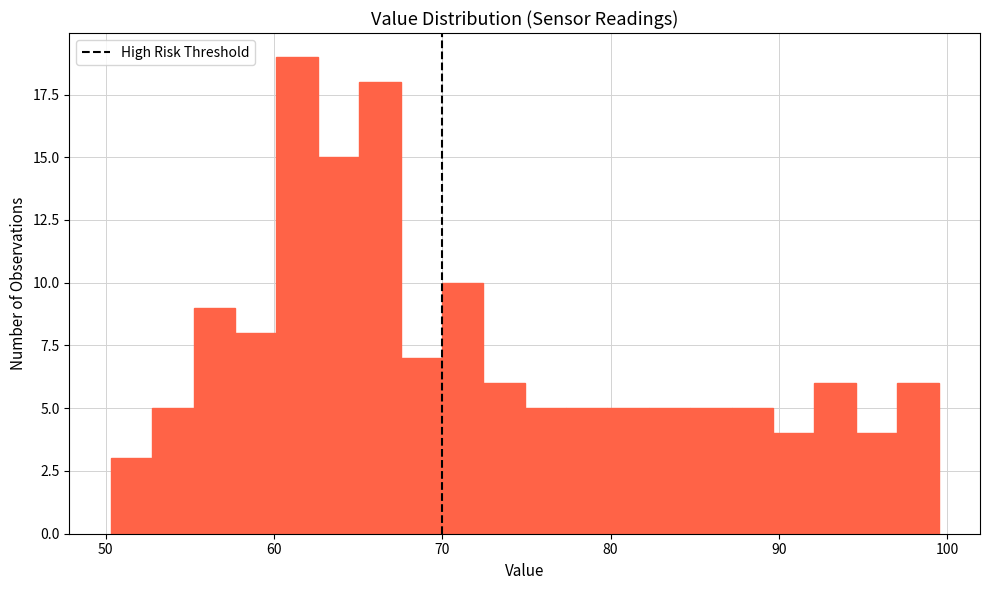

Around what value on the x-axis is the tallest bar? Give the approximate position of its centre, as read against the axis.

61